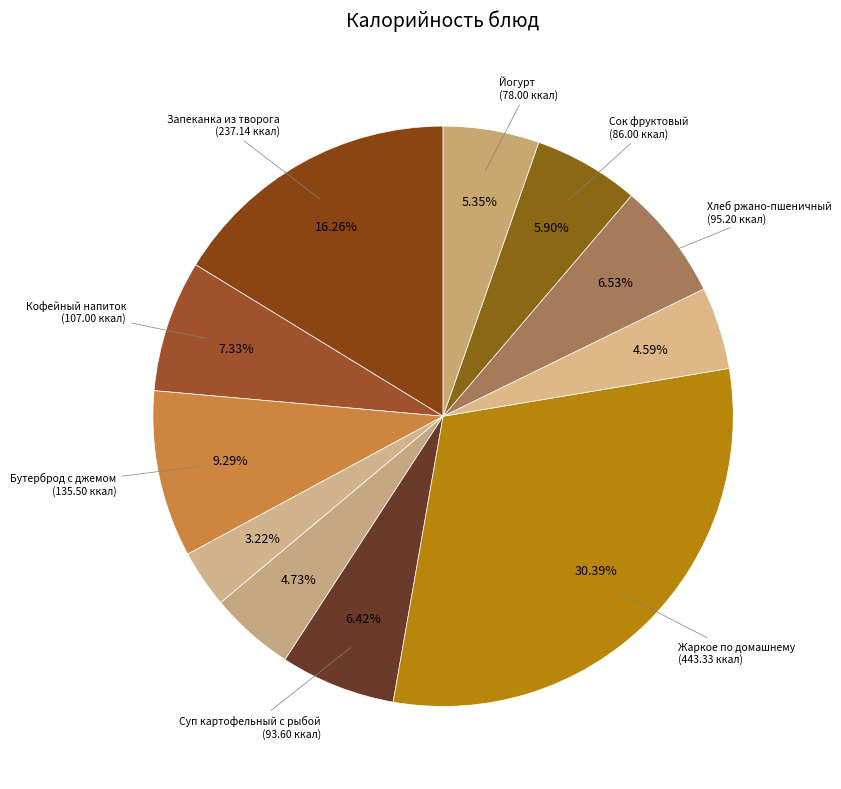

How many slices are in this pie chart?

11